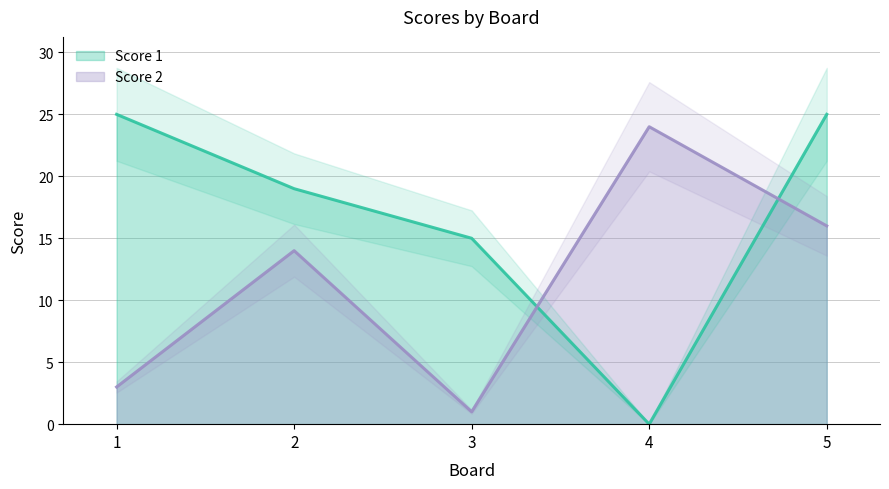

How many lines are shown in the chart?

2